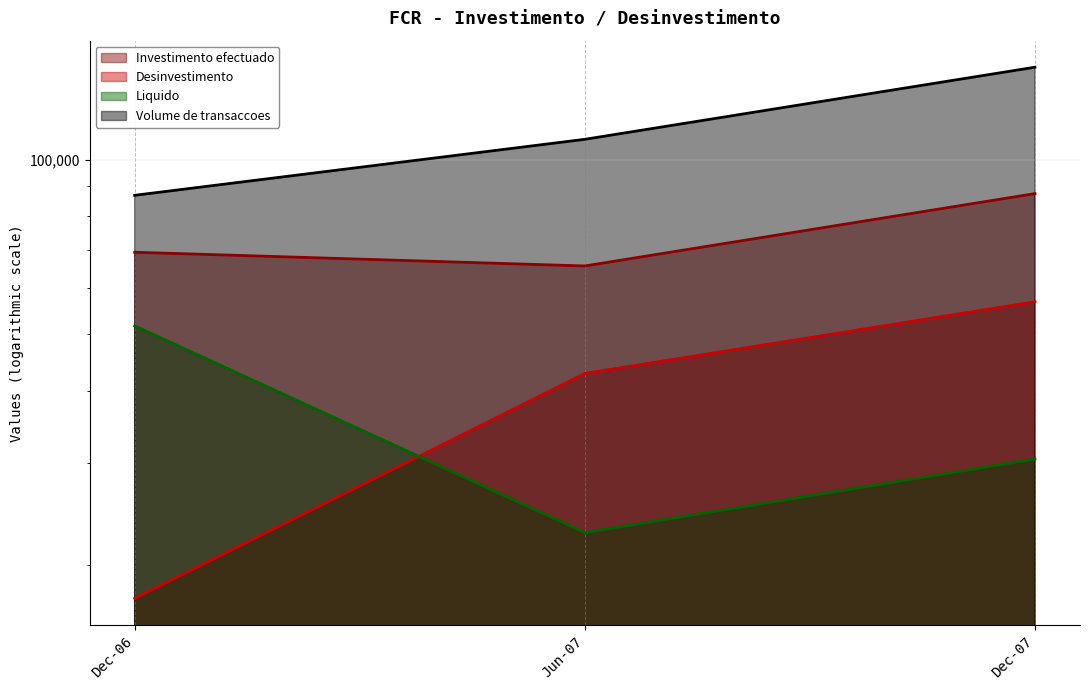

At which category is the sum across all series the highest?

Dec-07